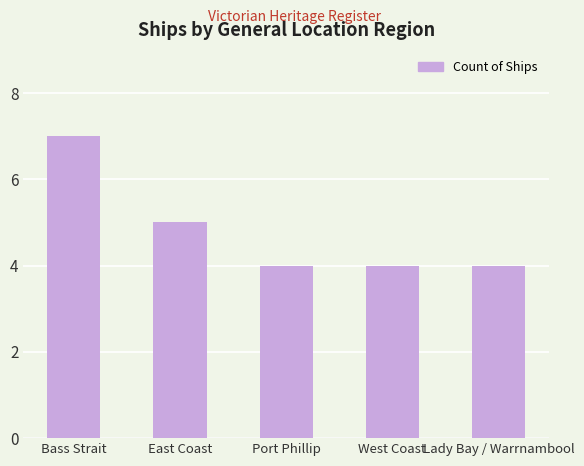

How many values are between 4 and 5?

4